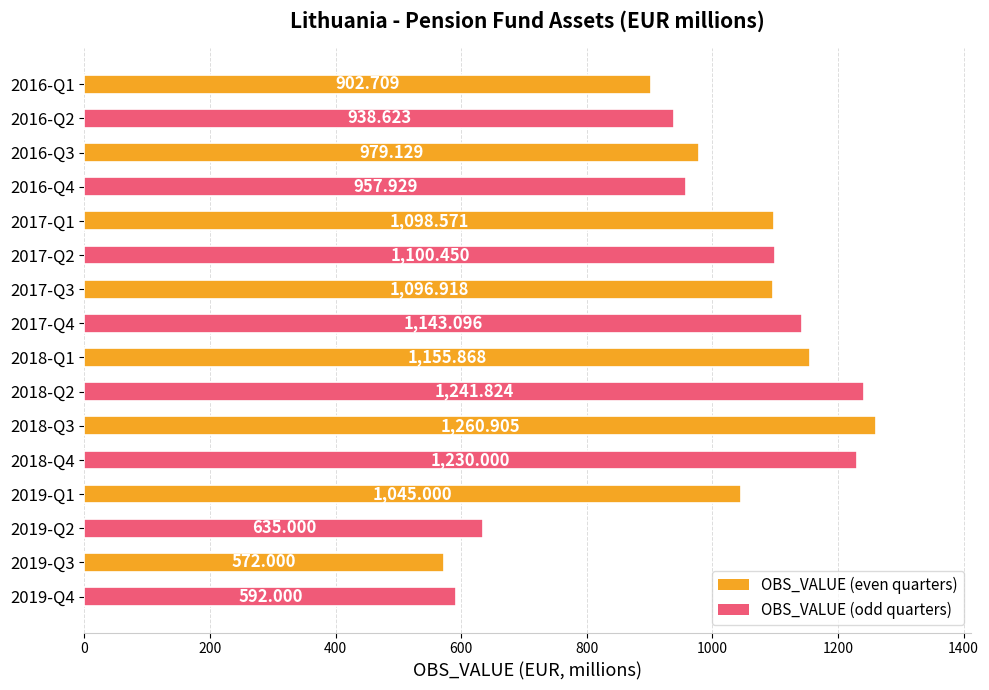

At which category does the chart reach its peak across all series?

2018-Q3